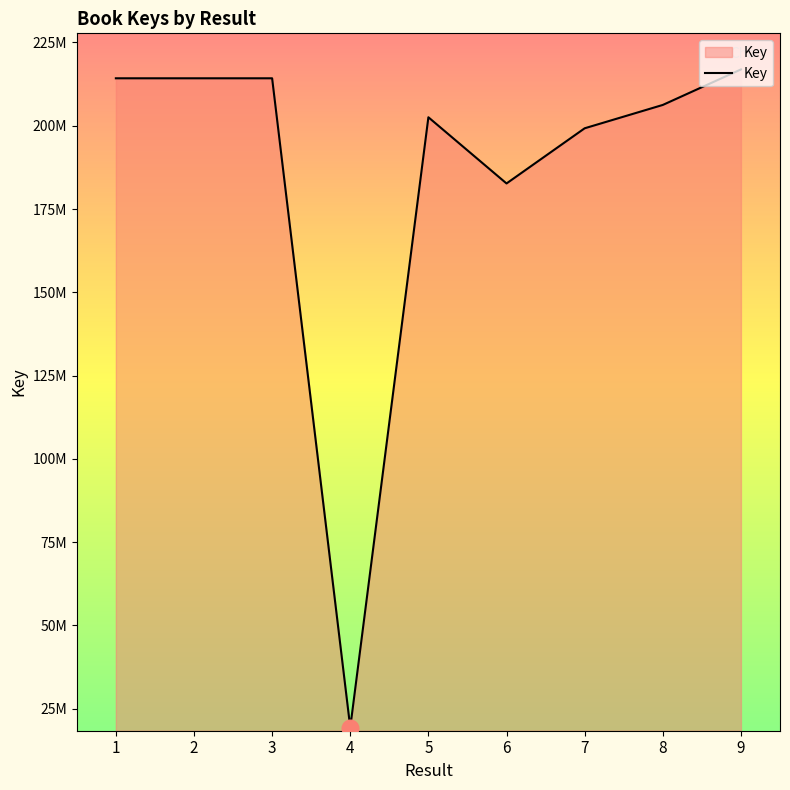

Is this an area chart (filled region under the line)?

Yes